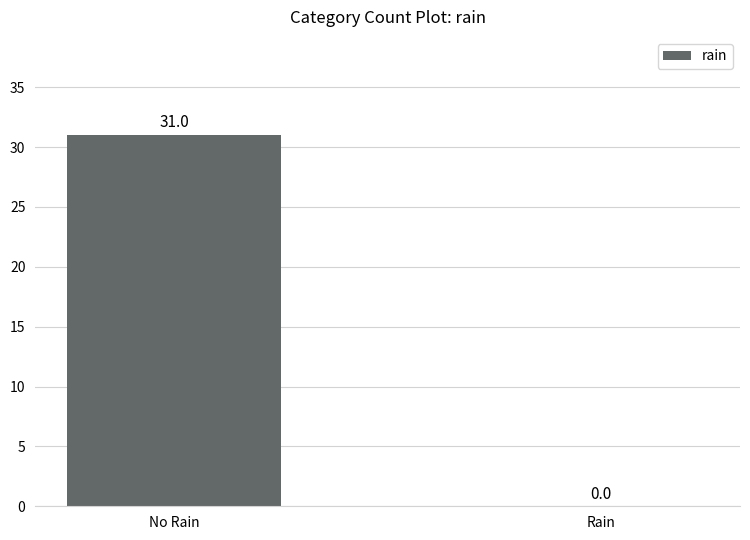

What is the maximum value shown in the chart?

31